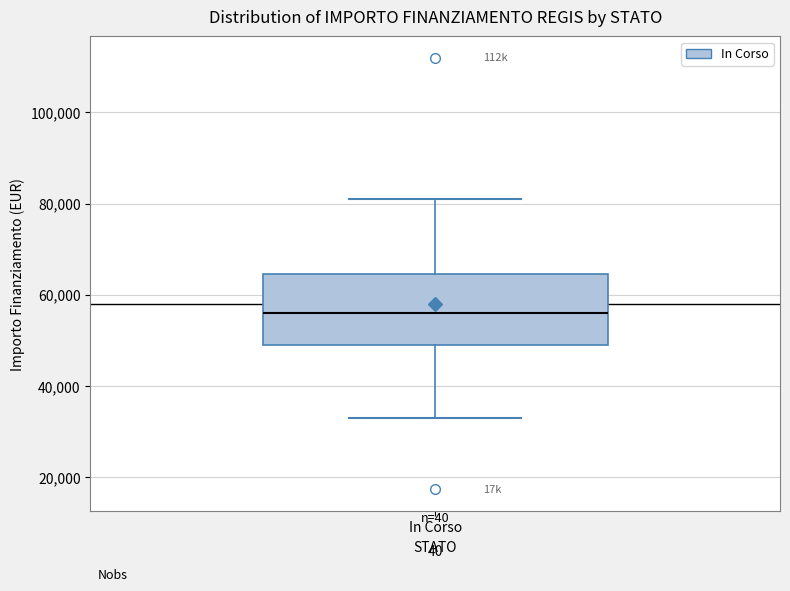

Where does the lower whisker of the box for In Corso end on the y-axis? The values are not printed on the chart, so give them approximately, as read against the axis.

32000